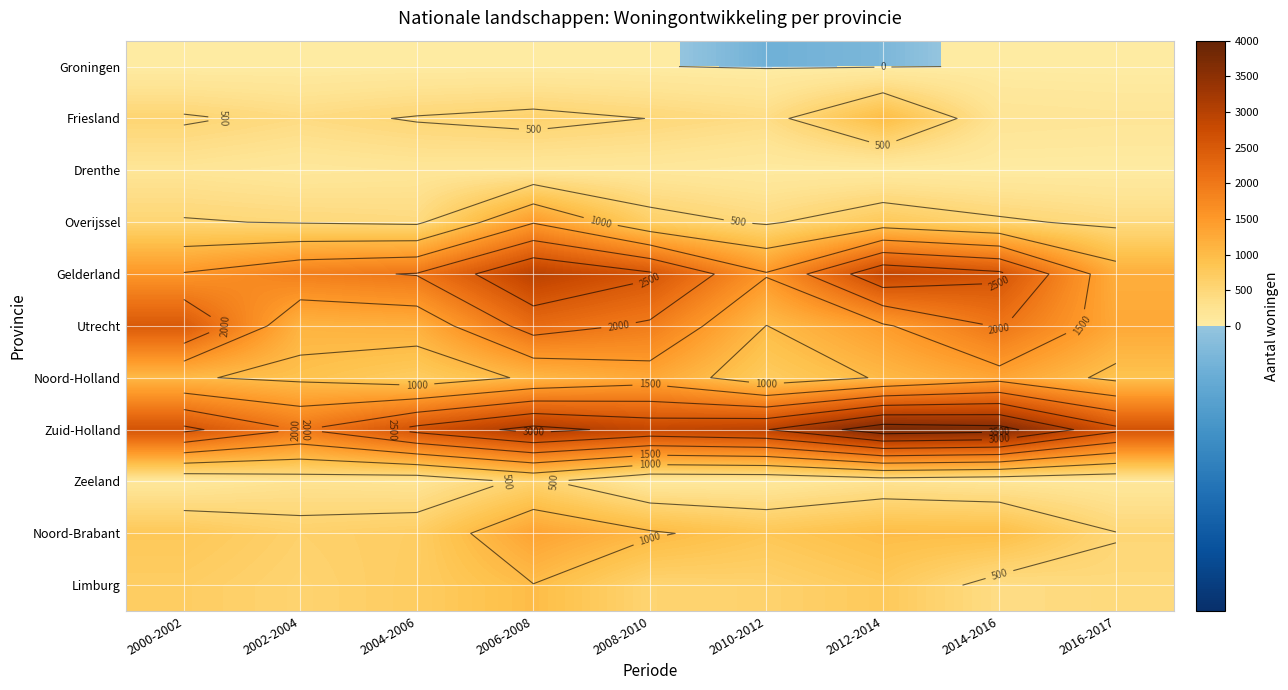

Count the number of data series in this chart.

11